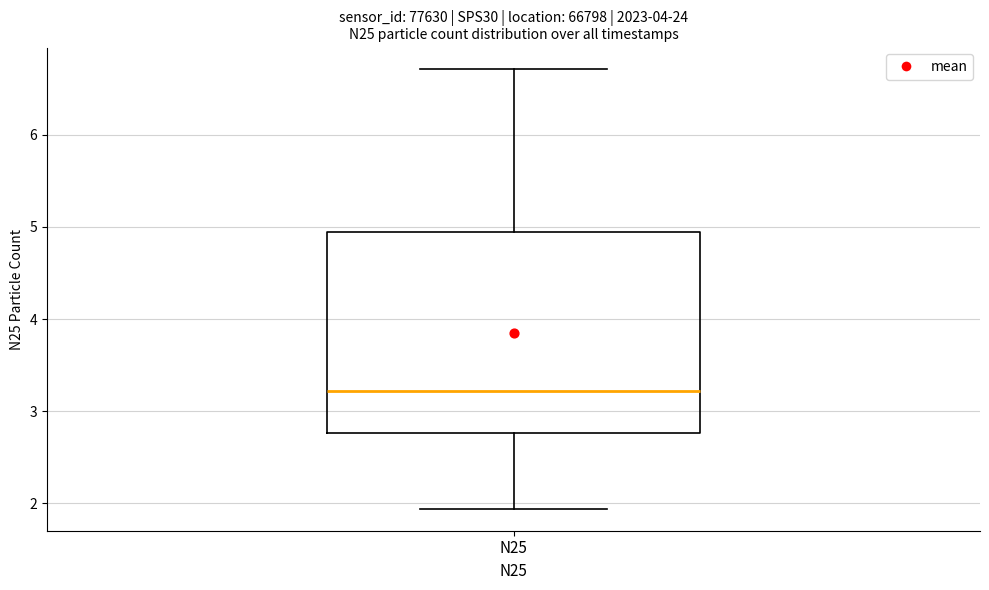

Read this box plot against the y-axis: the position of the median line, the range covered by the box, and the ends of both whiskers. The values are not printed on the chart, so give them approximately, as read against the axis.

median 3.2, box 2.8 to 4.9, whiskers 1.9 to 6.7